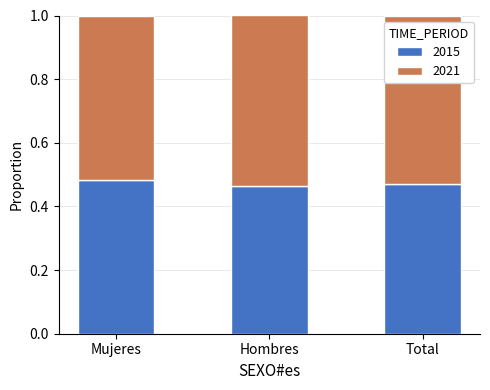

What is the total value across all series at Mujeres?

1.0